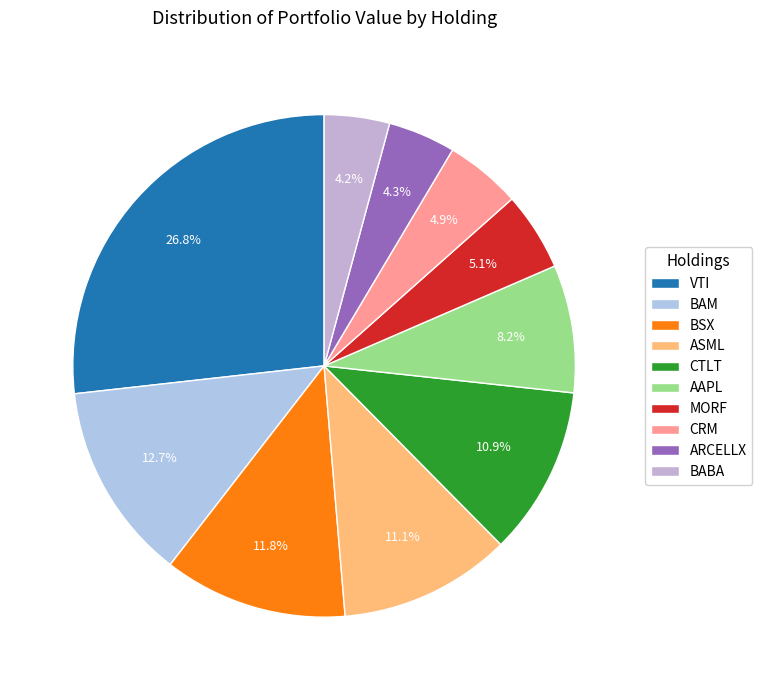

Approximately how many times larger is the value at MORF compared to ARCELLX?

1.2